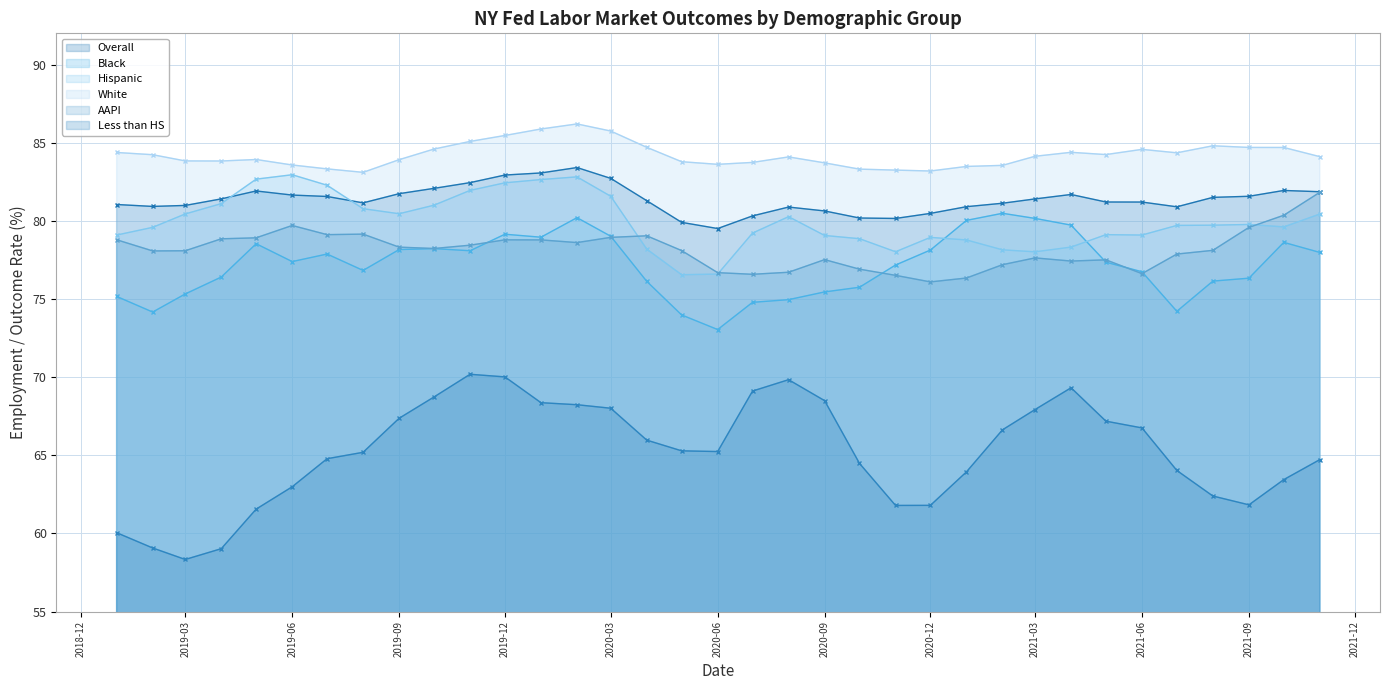

What is the difference between the second highest and second lowest values in the Black (line) series?

6.2